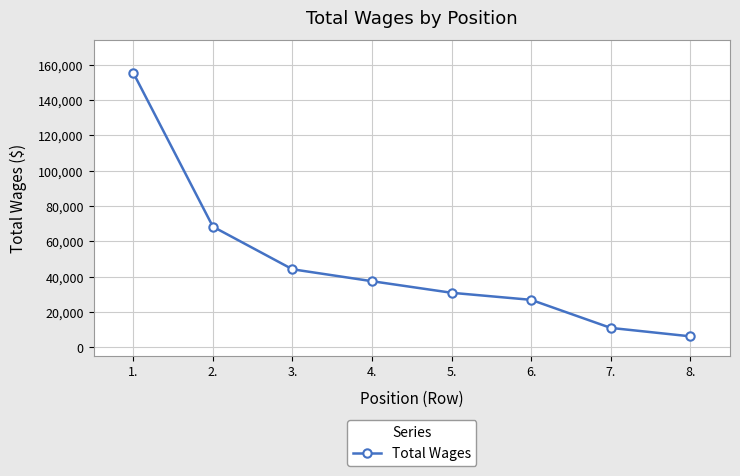

Where does the data first go above 37411?

1.